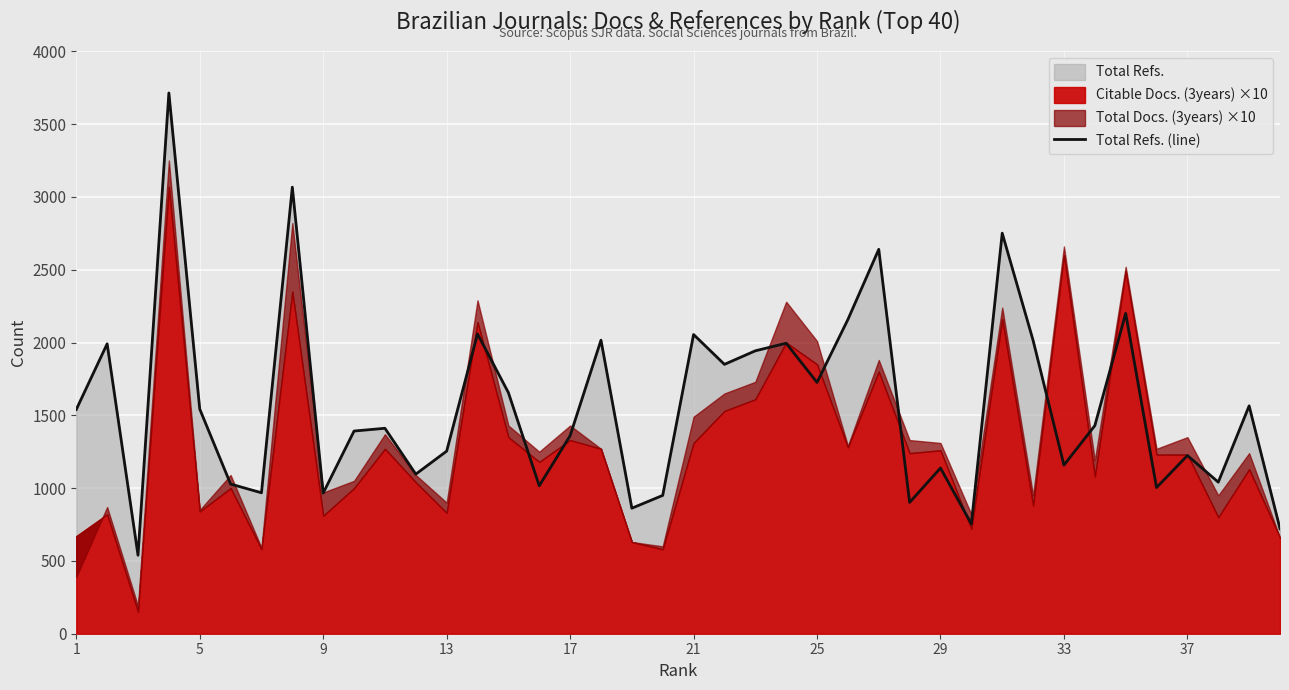

Reading left to right, list all the values displayed in this chart.

1540	1991	539	3714	1543	1028	968	3067	966	1392	1411	1096	1254	2059	1656	1016	1360	2016	862	950	2055	1850	1943	1995	1726	2158	2640	902	1138	754	2751	2015	1158	1429	2200	1004	1224	1041	1565	721